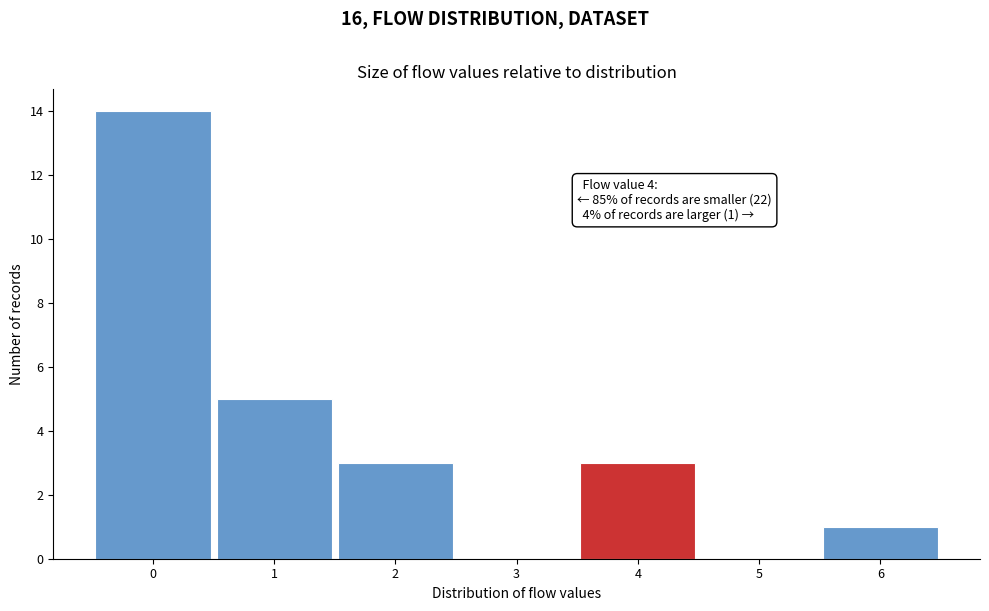

Reading left to right, list all the values displayed in this chart.

0=14	1=5	2=3	3=0	4=3	5=0	6=1